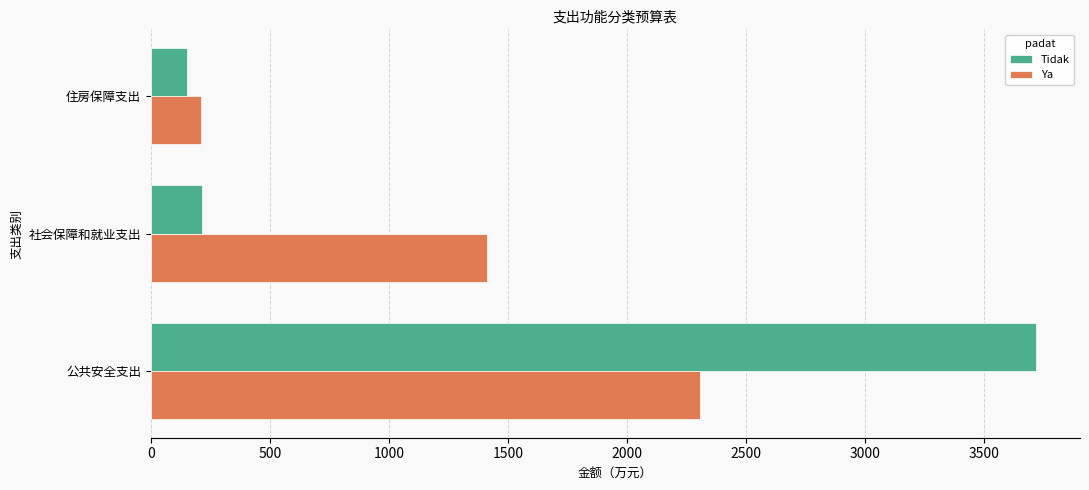

What is the lowest value of the Tidak series?

153.9